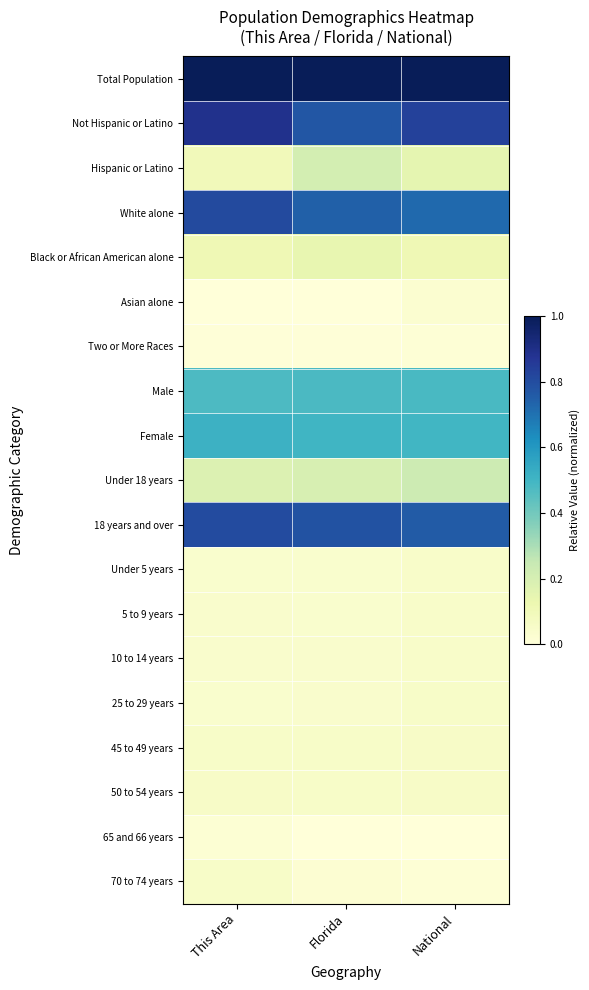

At which category is the sum across all series the highest?

This Area